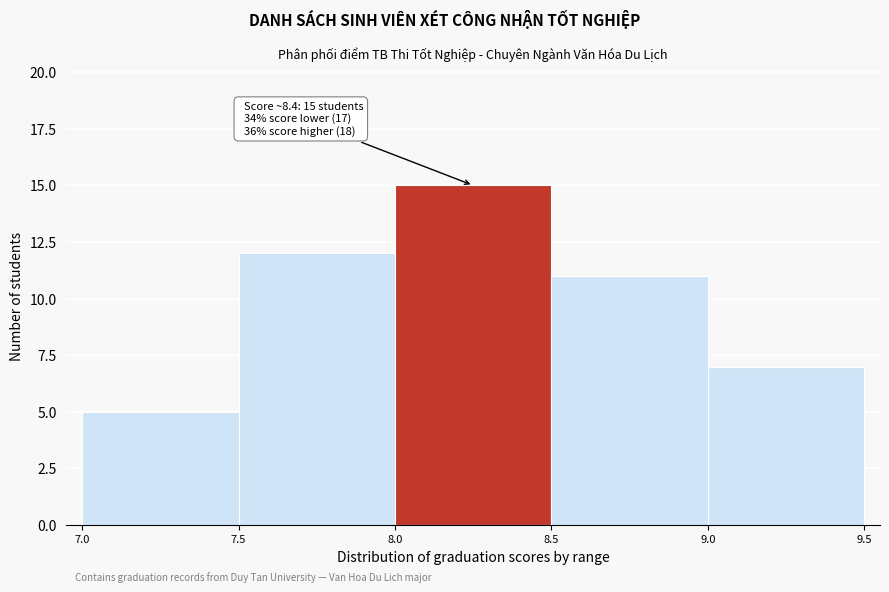

Which range on the x-axis has the tallest bar?

8.0 to 8.5